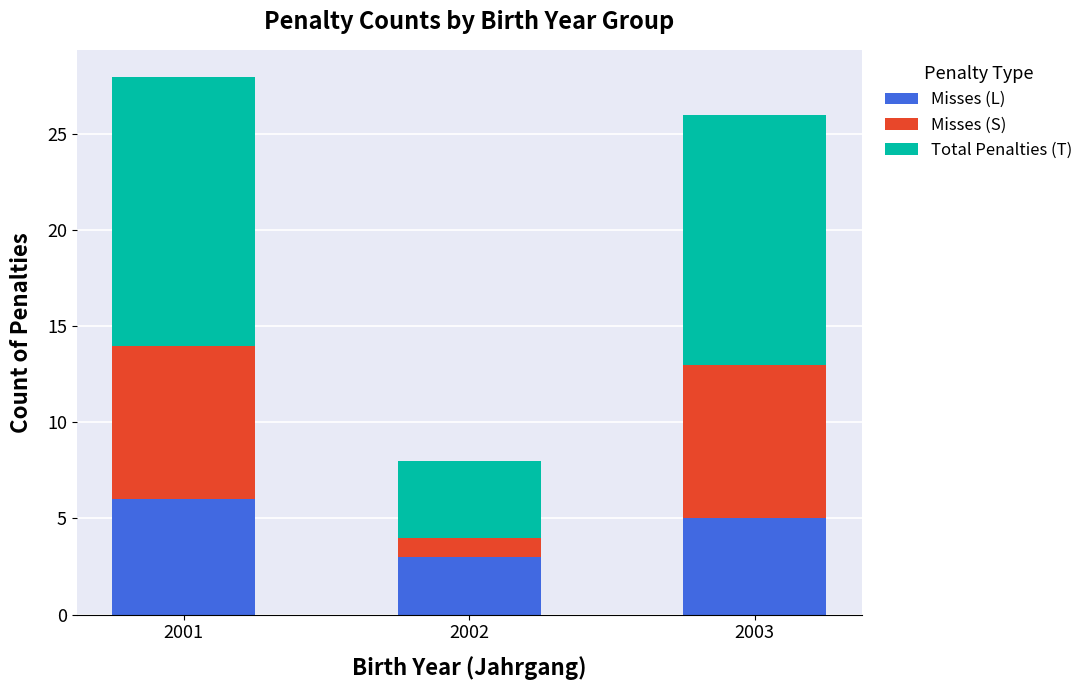

What is the approximate value of Misses (L) at 2002?

3